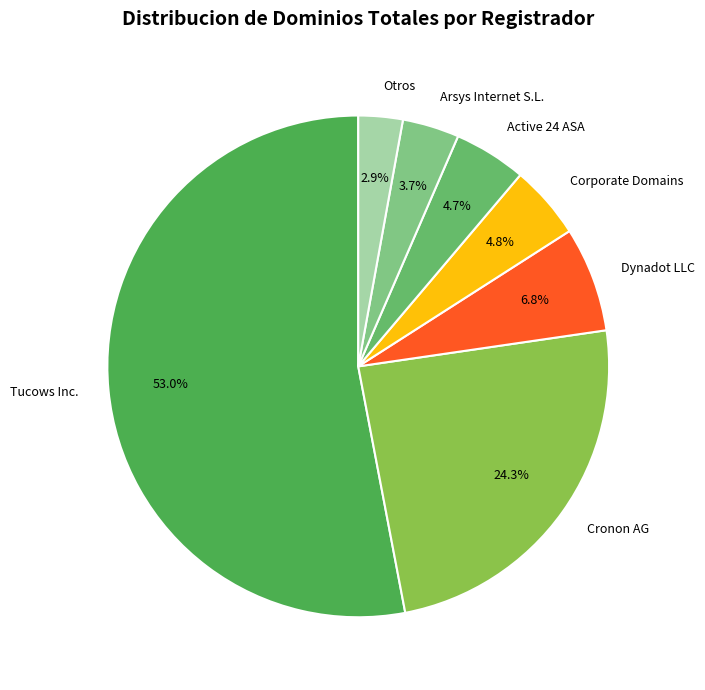

Is there a majority slice in this chart?

Yes